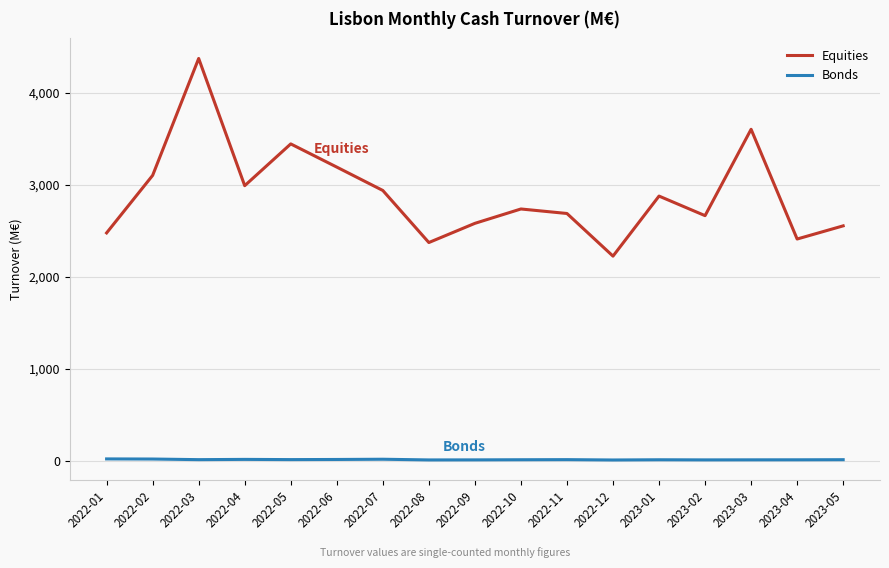

At which category is the sum across all series the highest?

2022-03